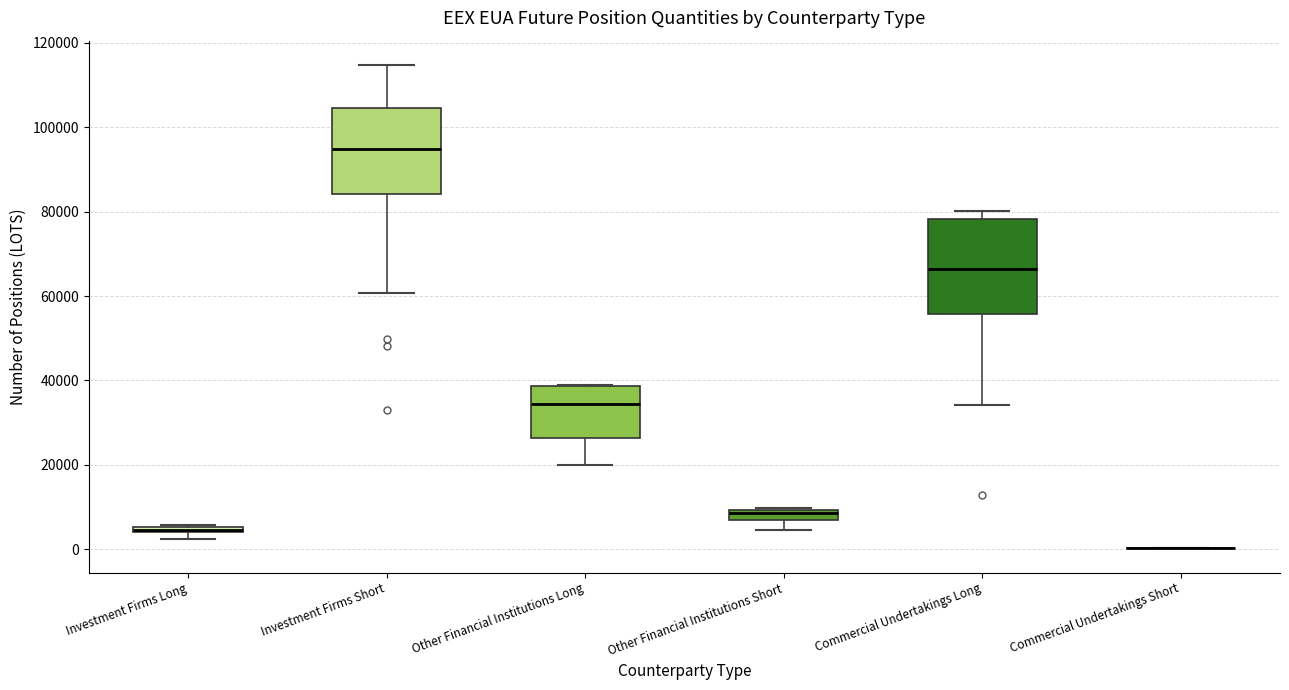

Which box is the tallest, from its lower edge to its upper edge?

Commercial Undertakings Long